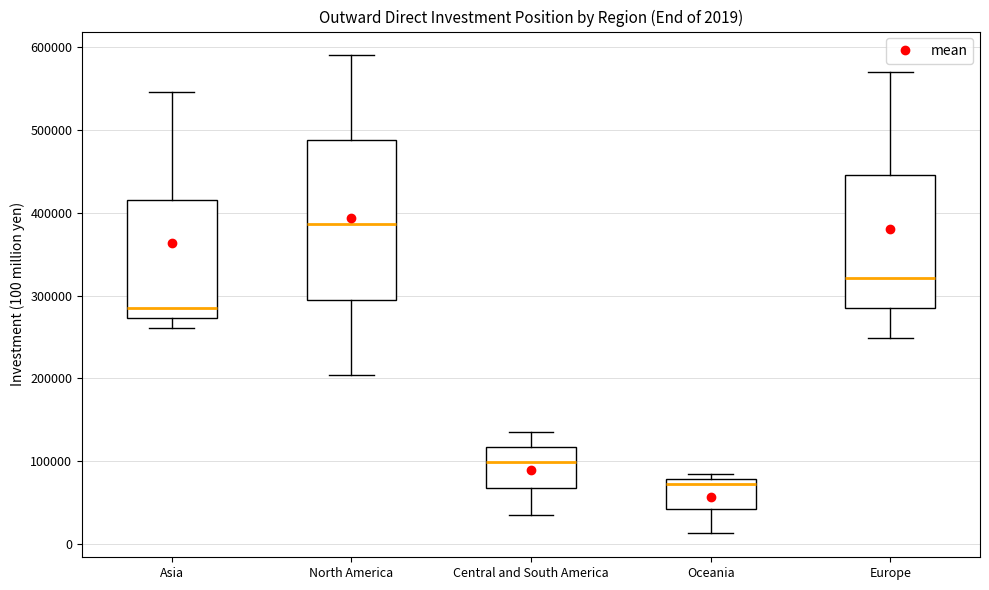

Which box is the tallest, from its lower edge to its upper edge?

North America